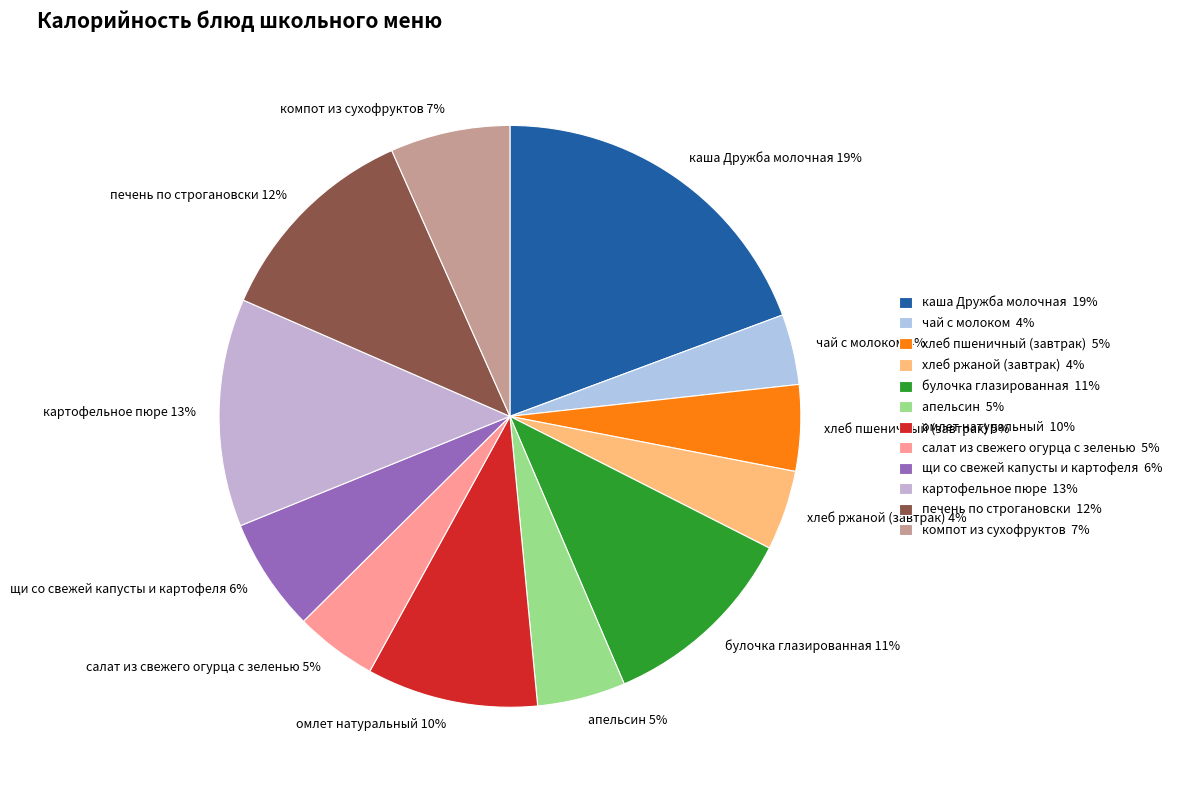

Is there any slice that represents more than half of the pie?

No